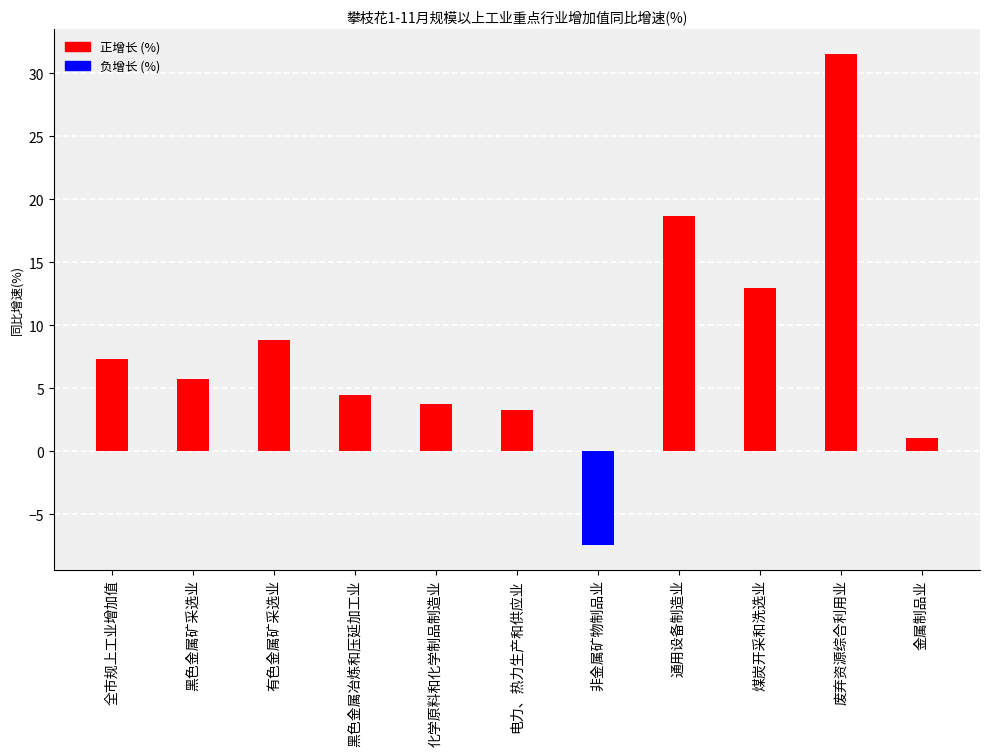

What is the value of the 6th bar from the left?

3.3